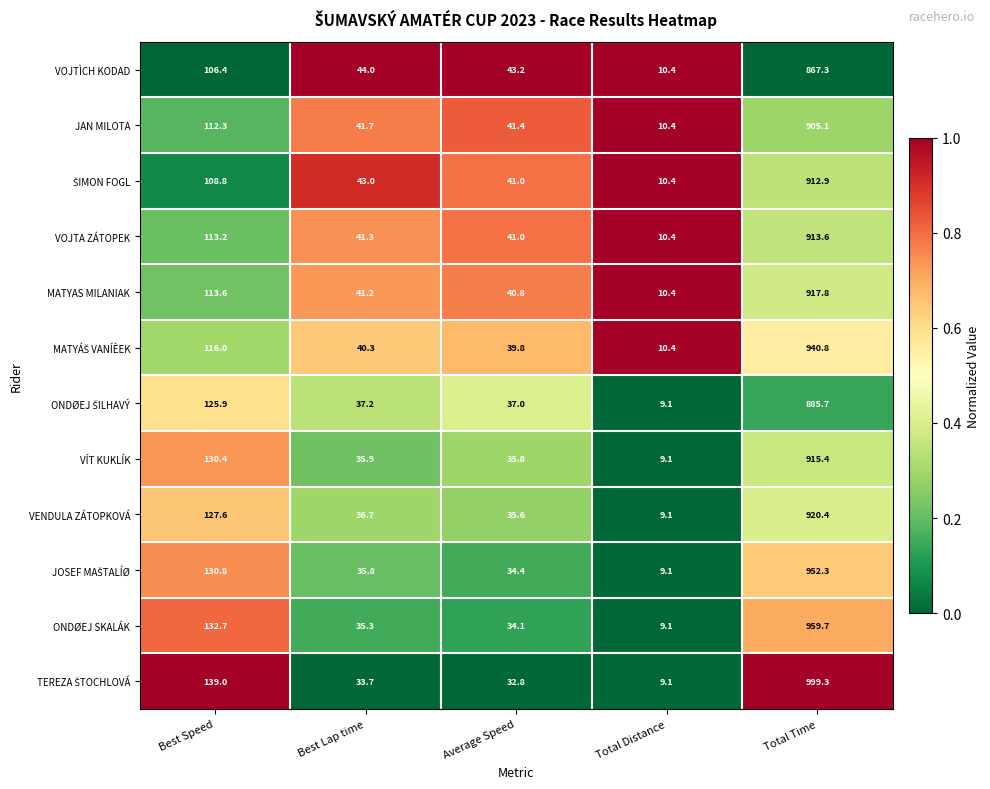

At which category is the sum across all series the highest?

Total Time